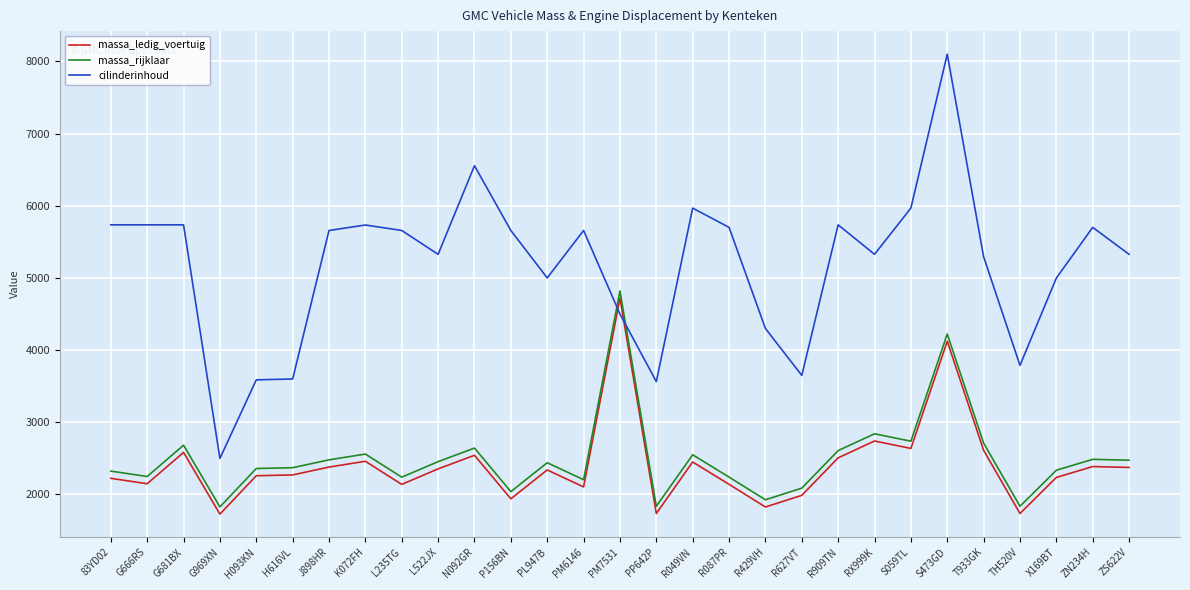

What is the difference between the highest and lowest values at S473GD?

3977